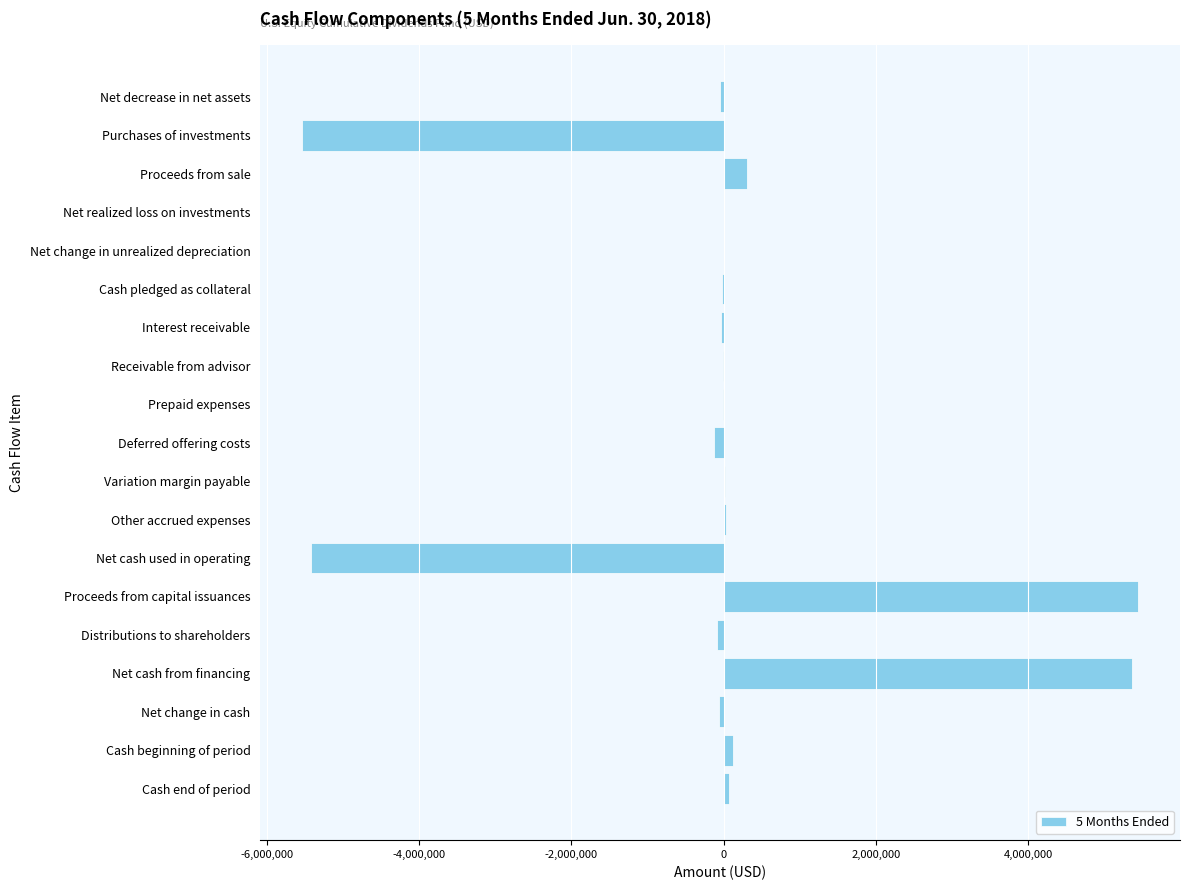

What value does the data have at Proceeds from sale?

301338